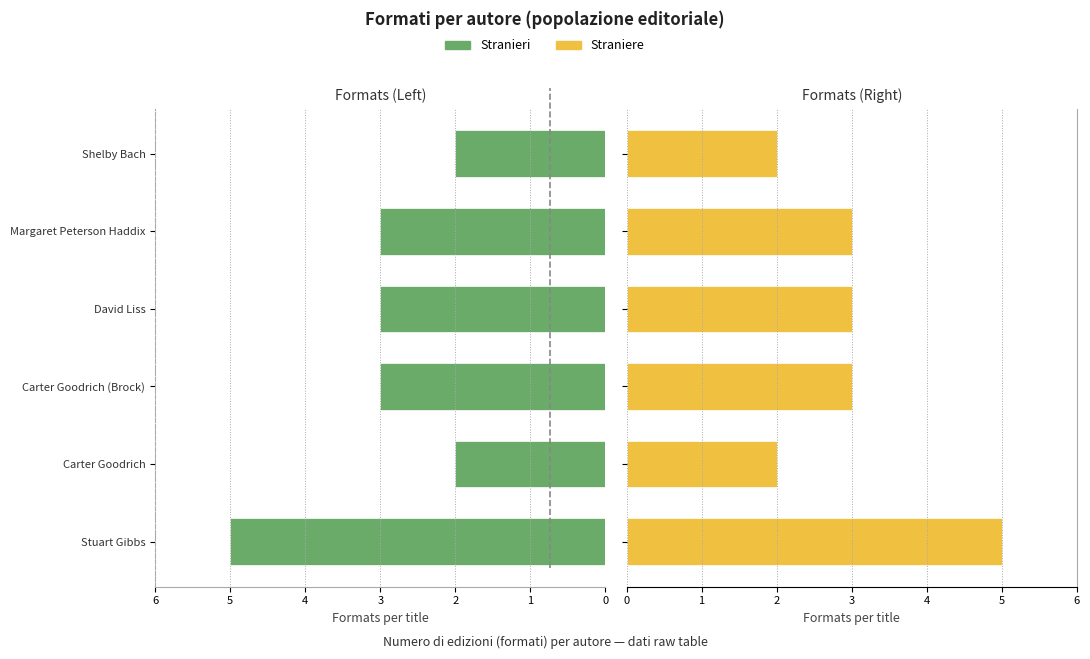

What is the value of the Straniere bar at the 5th from the left?

3